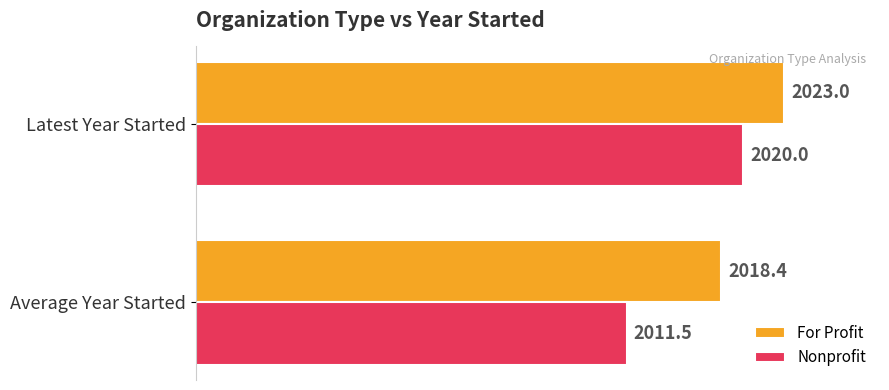

Which label corresponds to the largest value in the chart?

Latest Year Started